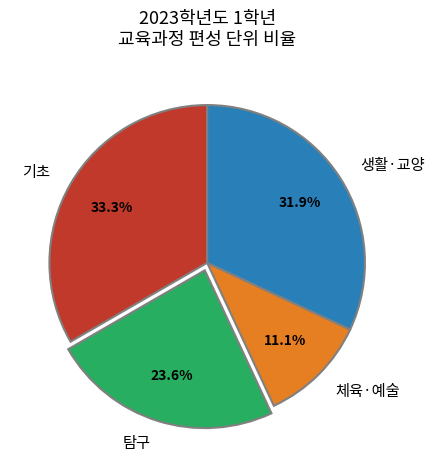

How many slices are in this pie chart?

4